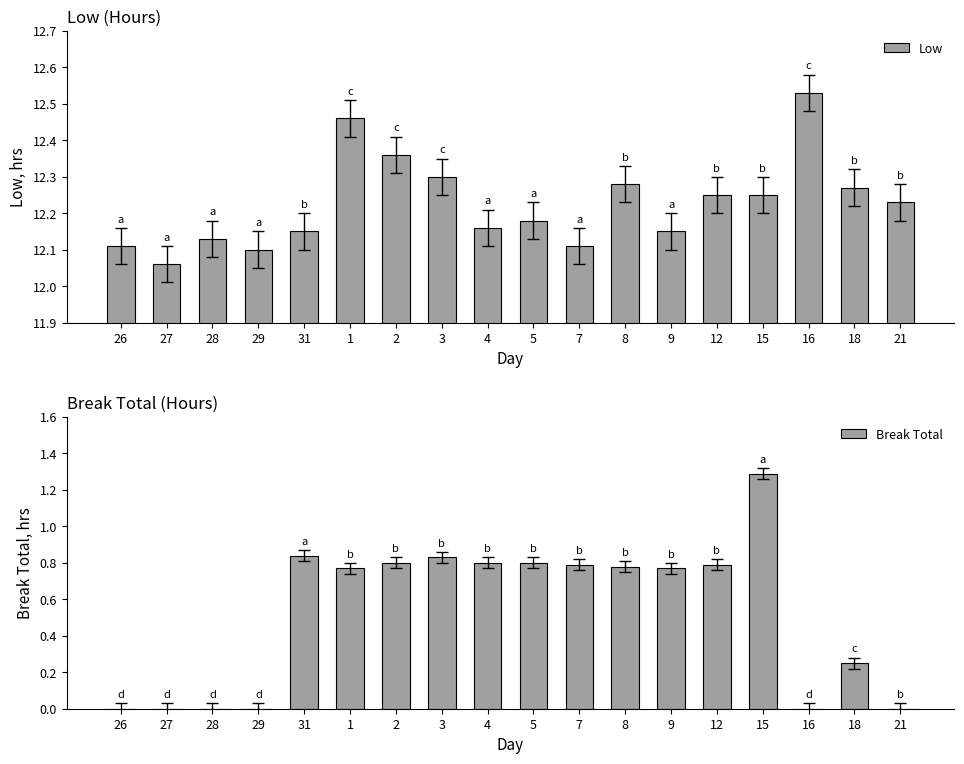

What is the label of the 6th bar from the left?

1